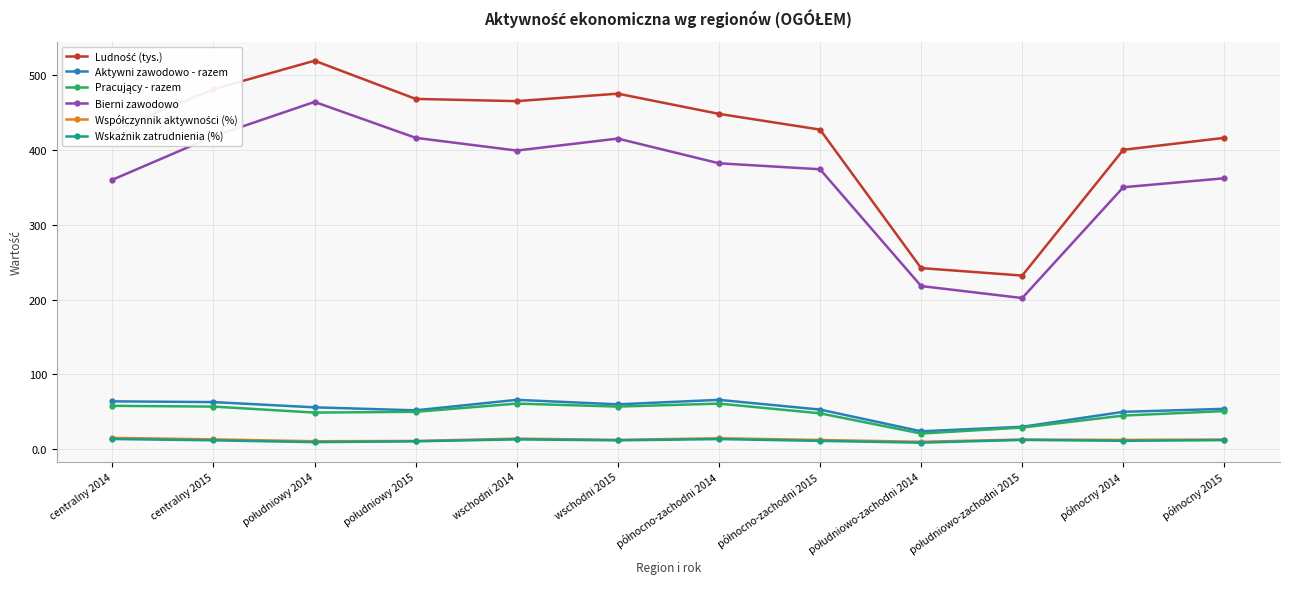

Is it true that Bierni zawodowo equals 360.0 at centralny 2014?

True